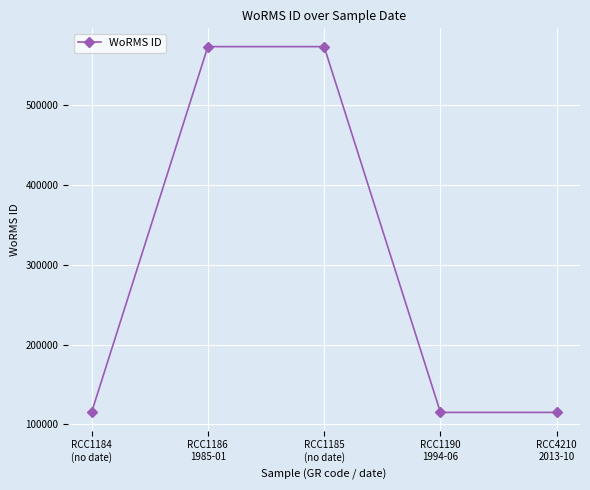

How many series are shown in this chart?

1